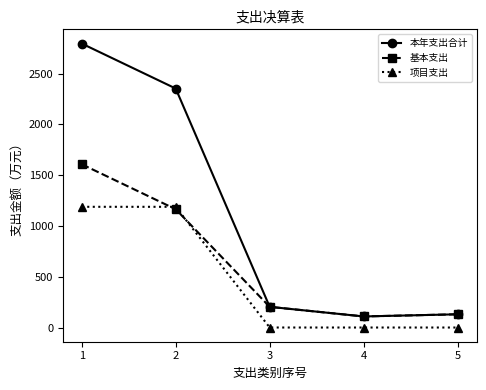

At how many categories does at least one series exceed 604?

2